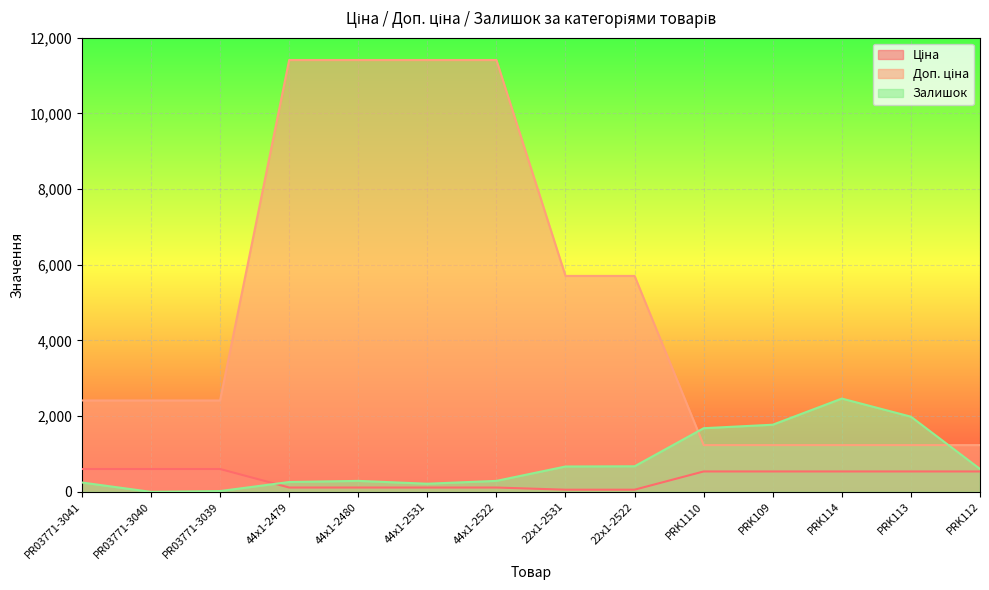

Between which two adjacent categories do Залишок and Доп. ціна first intersect?

22x1-2522 and PRK1110